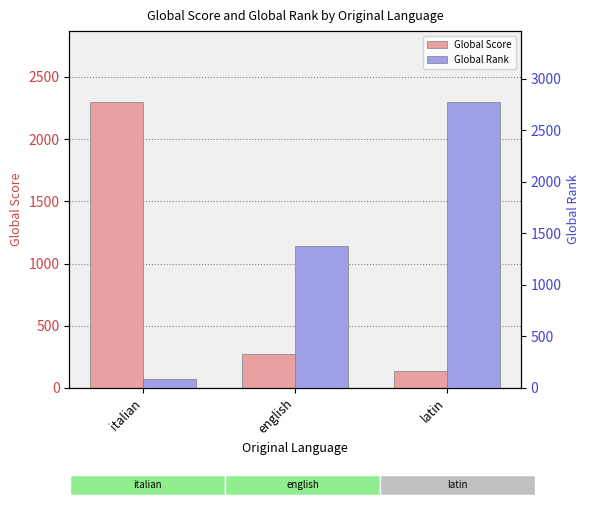

Which series has the largest total across all categories?

Global Rank